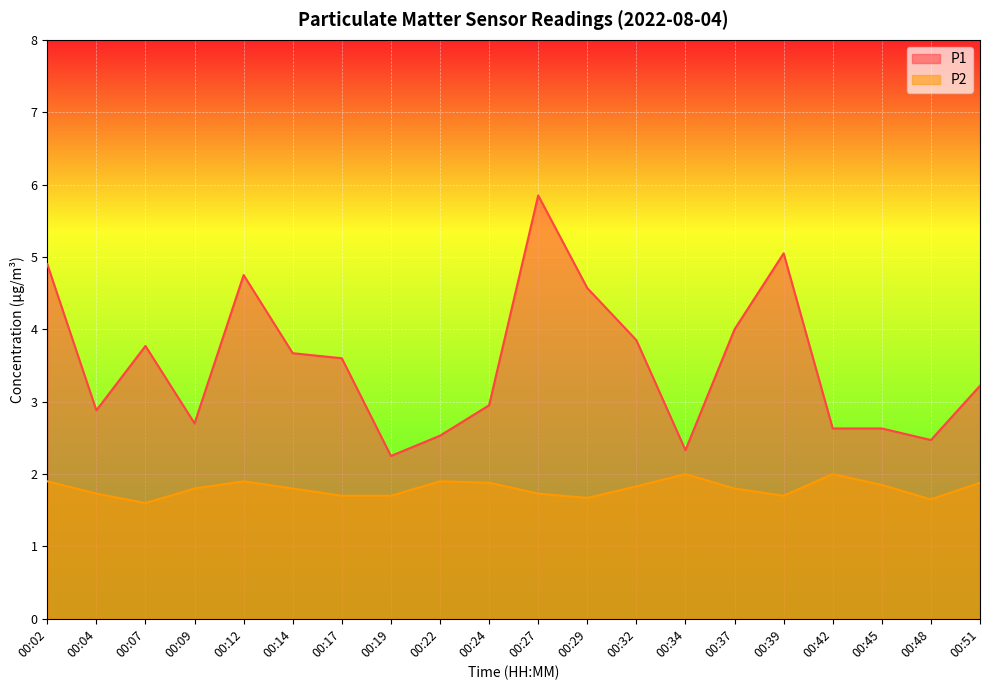

The value of P2 at 00:27 is 0.8. True or false?

False